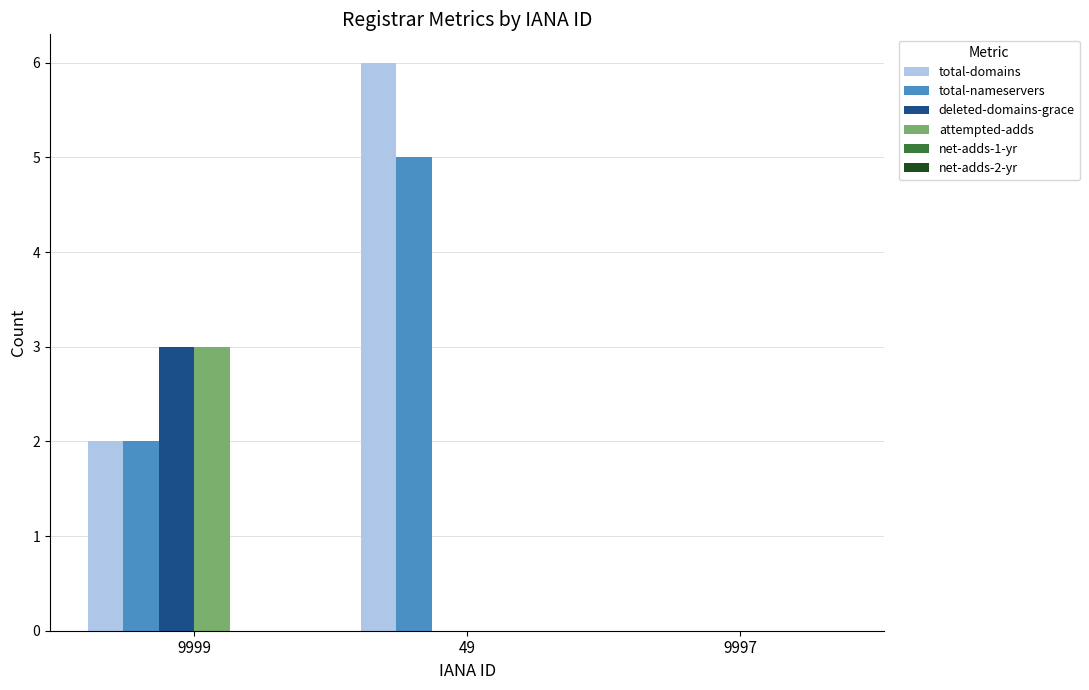

The deleted-domains-grace series shows 1 at 49. True or false?

False